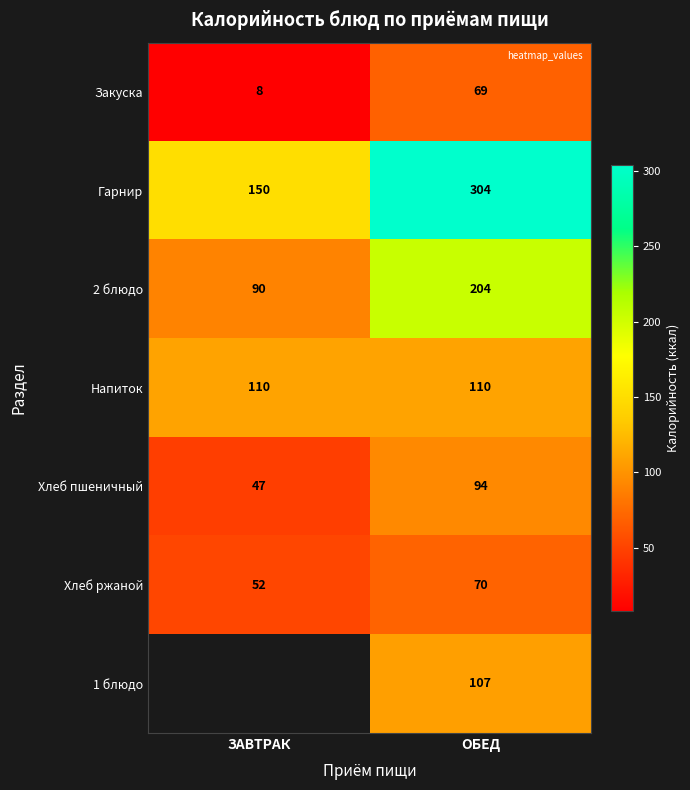

Which has a higher value, ОБЕД or ЗАВТРАК?

ОБЕД